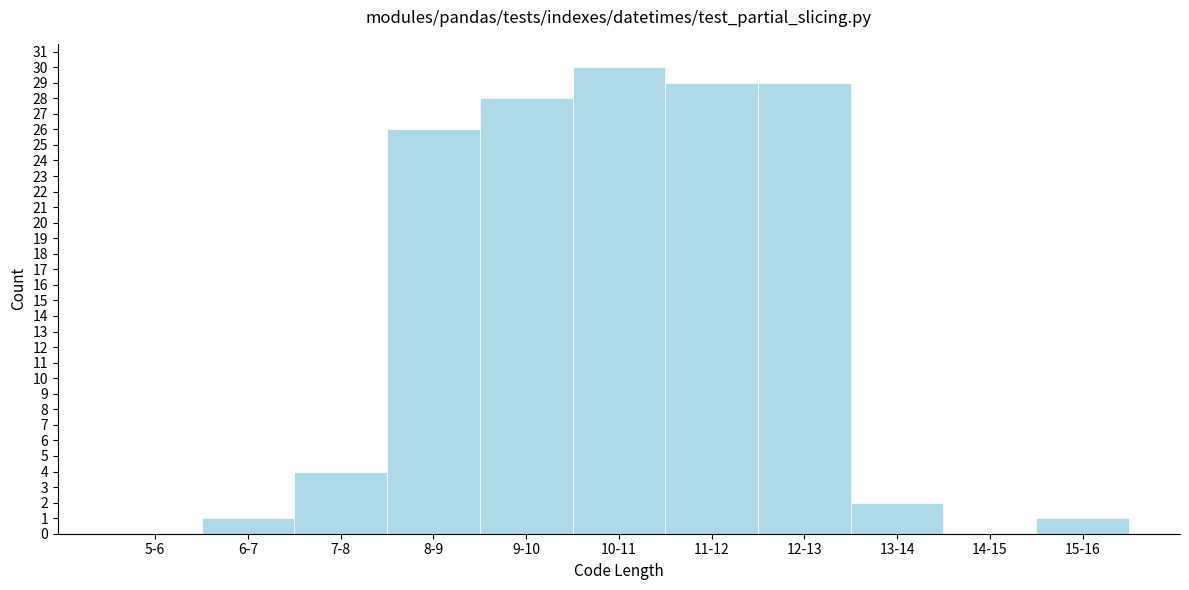

Reading left to right, list all the values displayed in this chart.

5-6=0	6-7=1	7-8=4	8-9=26	9-10=28	10-11=30	11-12=29	12-13=29	13-14=2	14-15=0	15-16=1